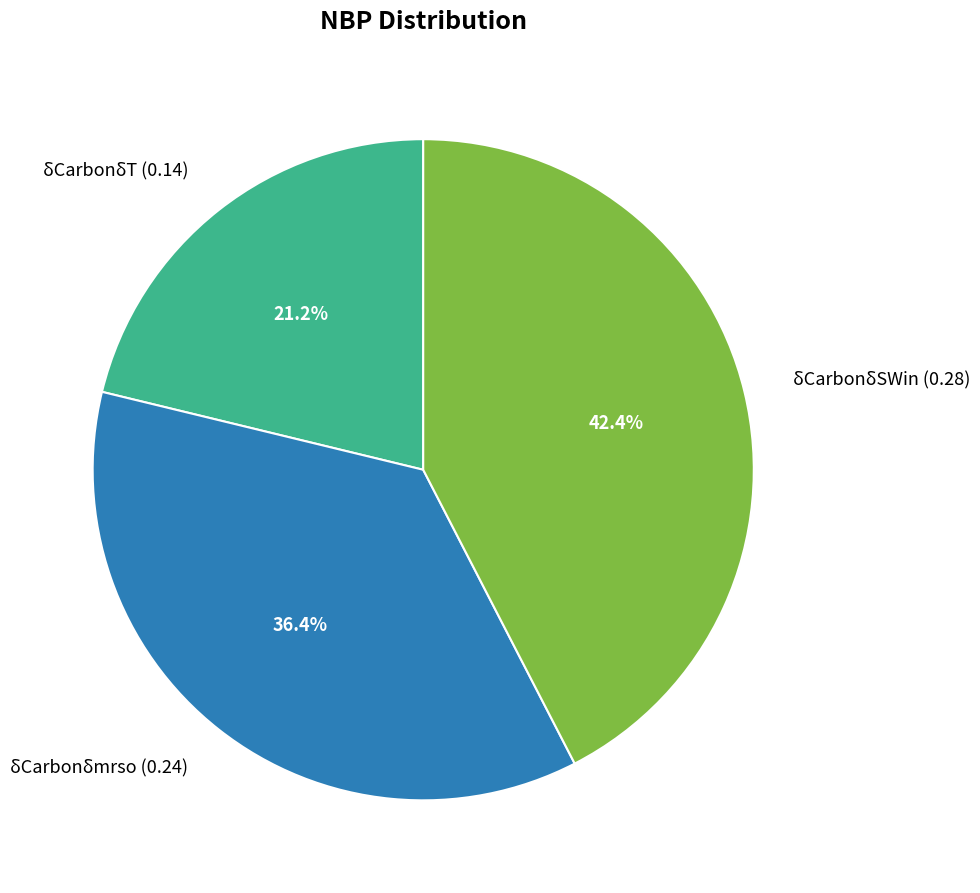

To the nearest percent, what is the difference between the δCarbonδT and δCarbonδmrso slice percentages?

15%